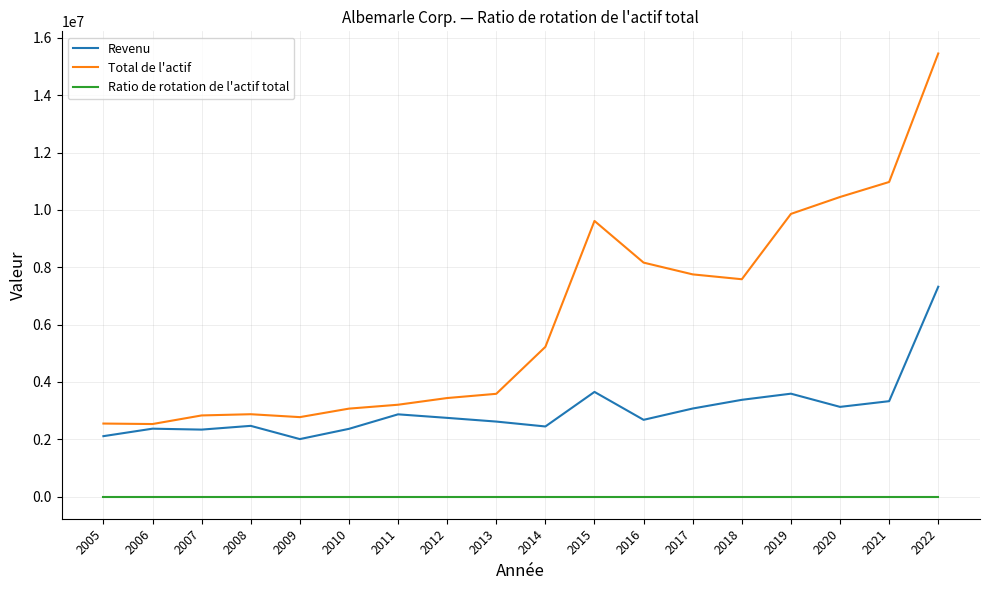

Which series changed the most between 2005 and 2022?

Total de l'actif